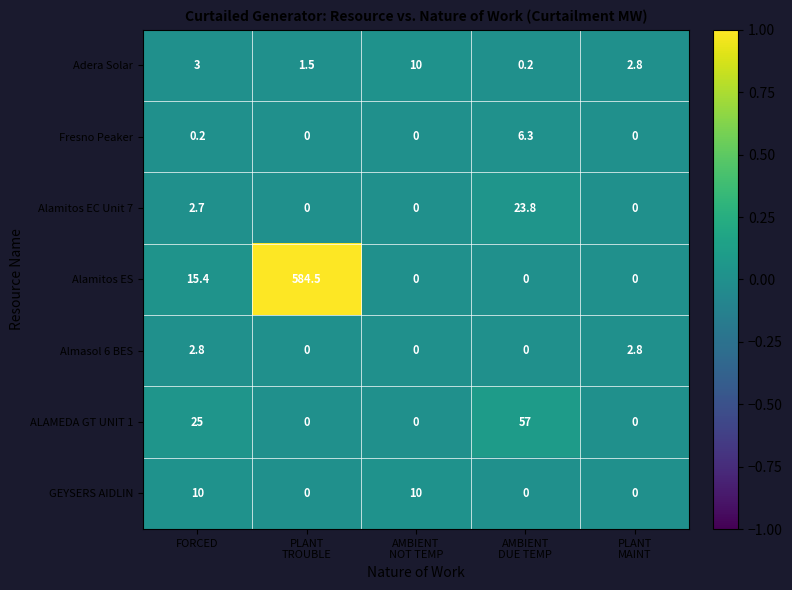

Which series has the widest spread of values?

Alamitos ES